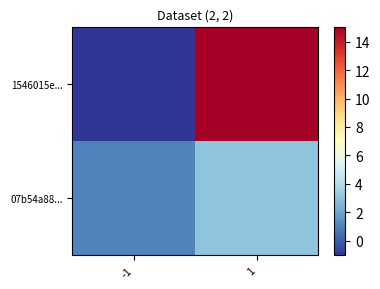

Between 1 and -1, which is larger?

1